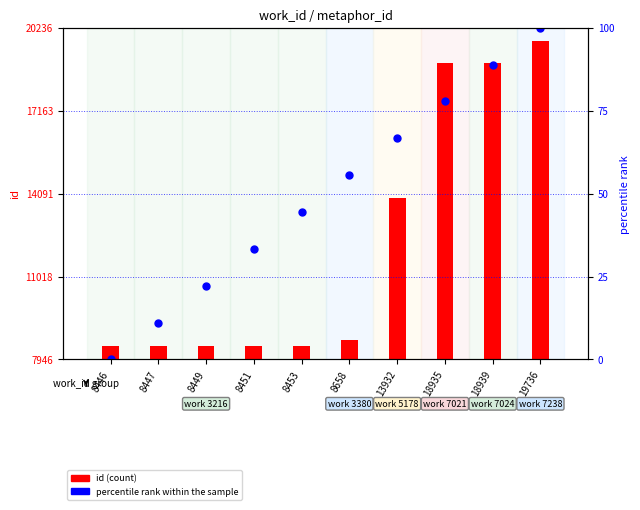

What is the value of the id (count) bar at the 8th from the left?

10989.0